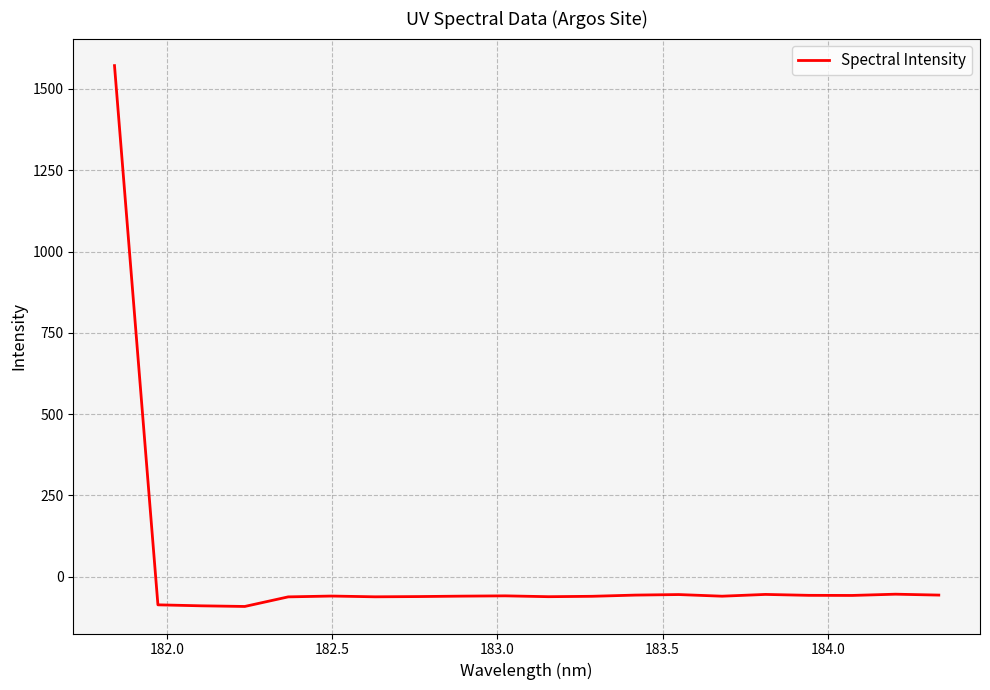

What is the minimum value shown in the chart?

-91.8